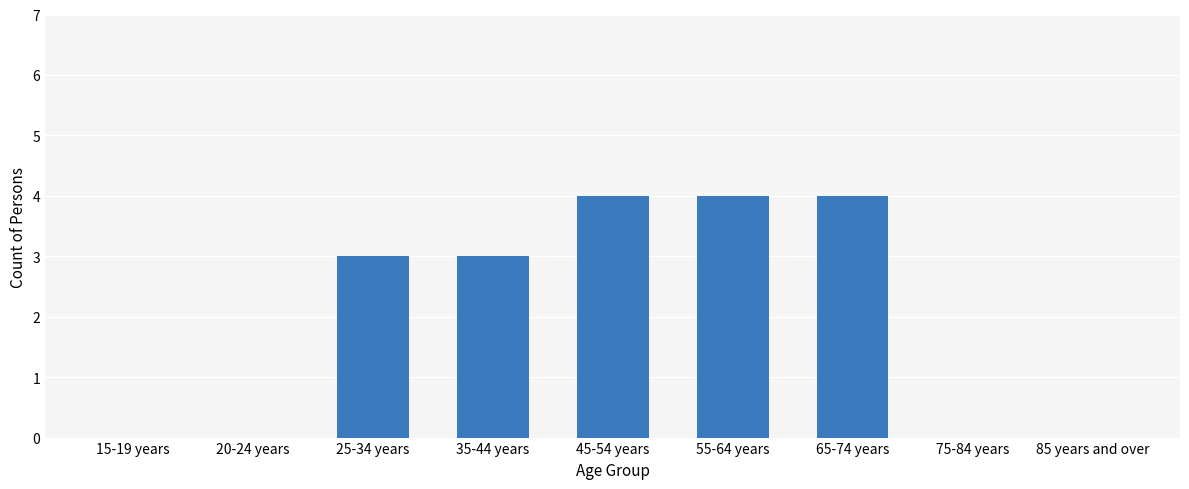

What is the greatest value displayed?

4